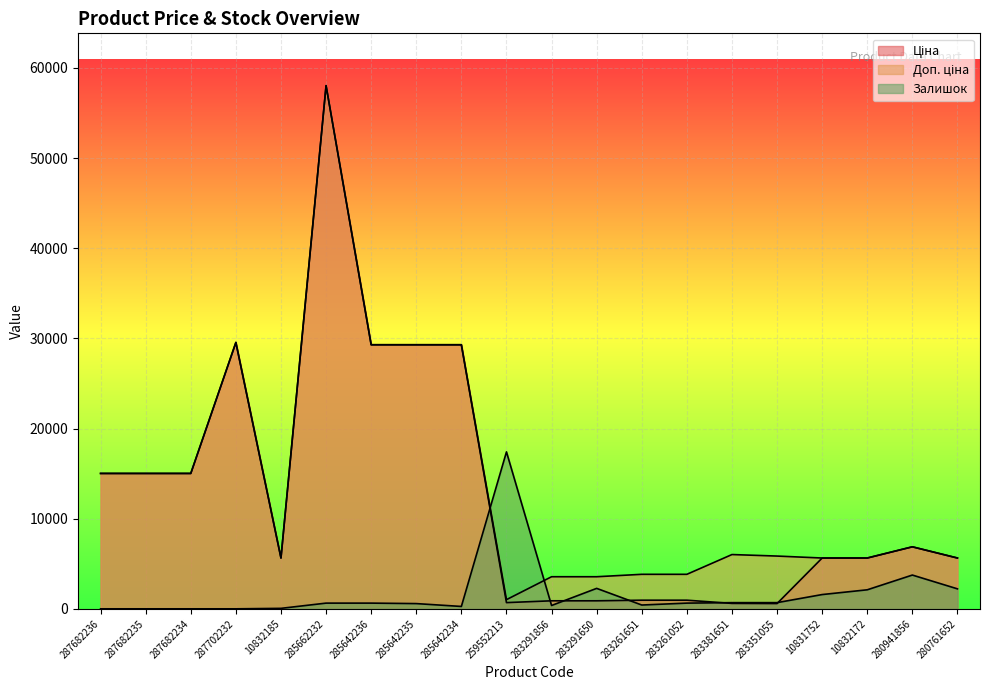

At which category does the chart reach its minimum across all series?

287682236